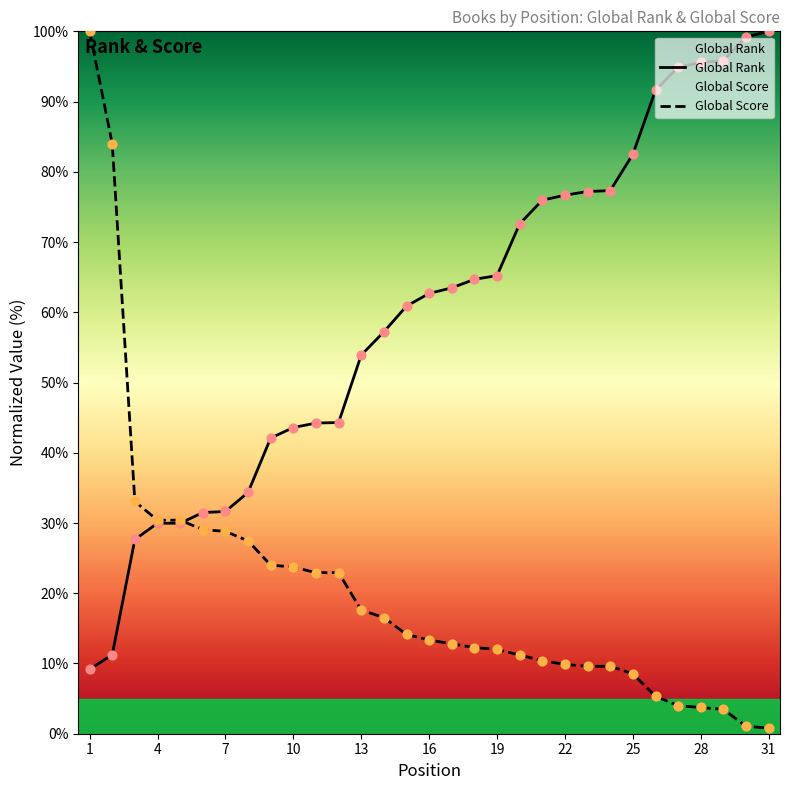

Which series has the largest total across all categories?

Global Rank